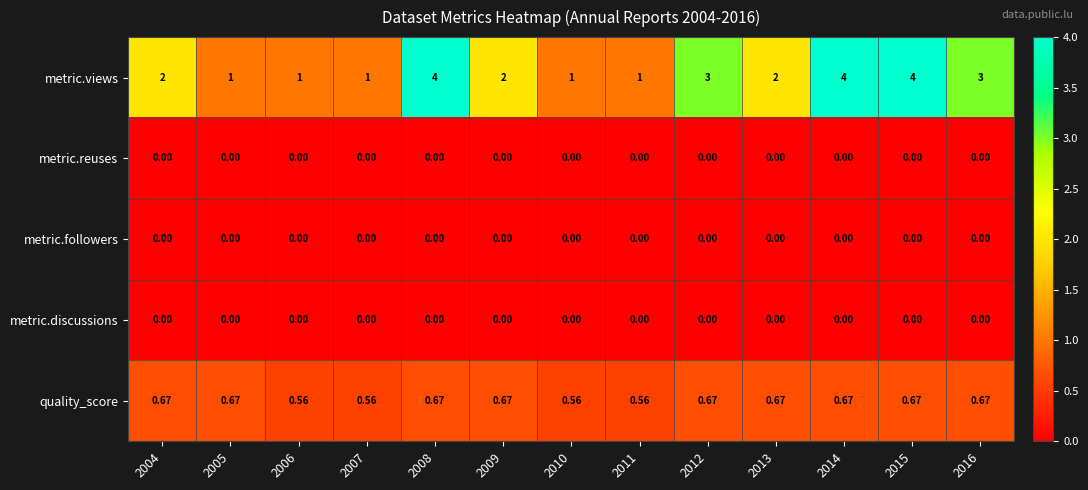

Which series has the largest total across all categories?

metric.views